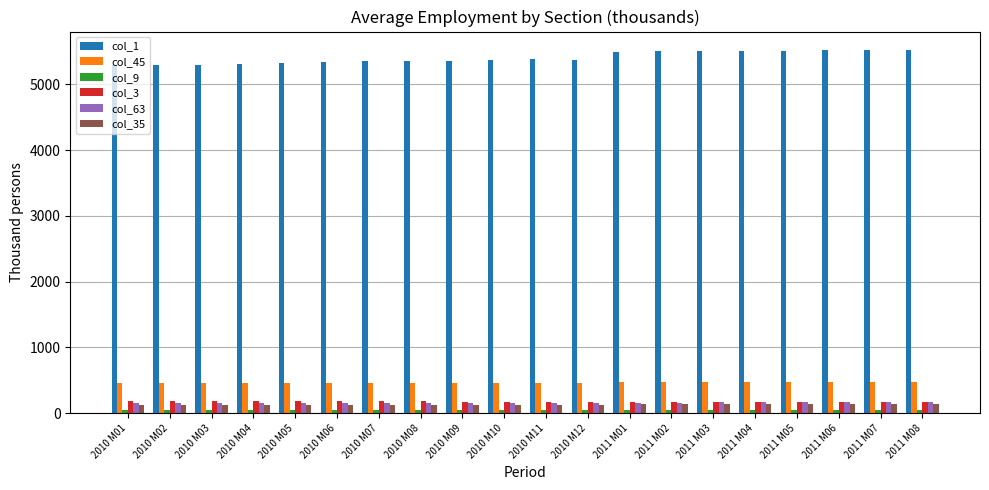

Which category has the lowest value in the col_45 series?

2010 M07